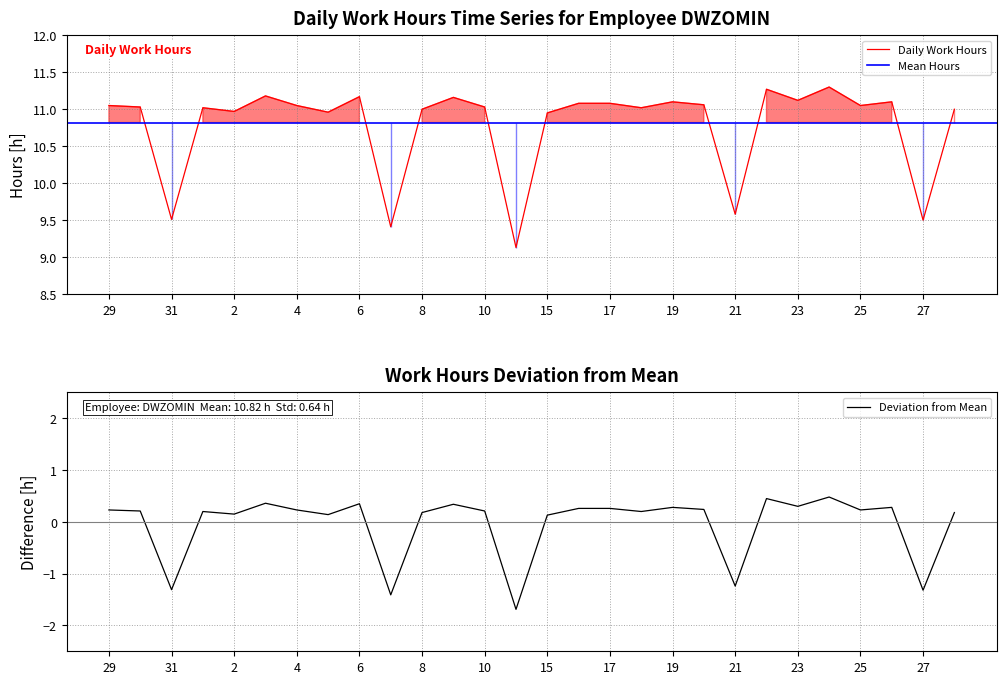

What is the difference between the maximum and second lowest values?

1.9